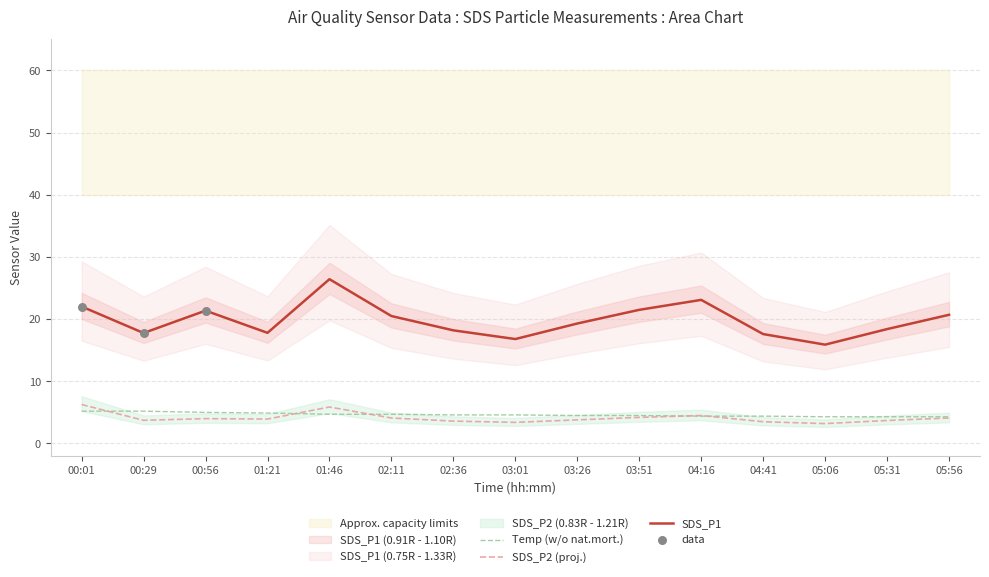

At how many categories does at least one series exceed 17?

13